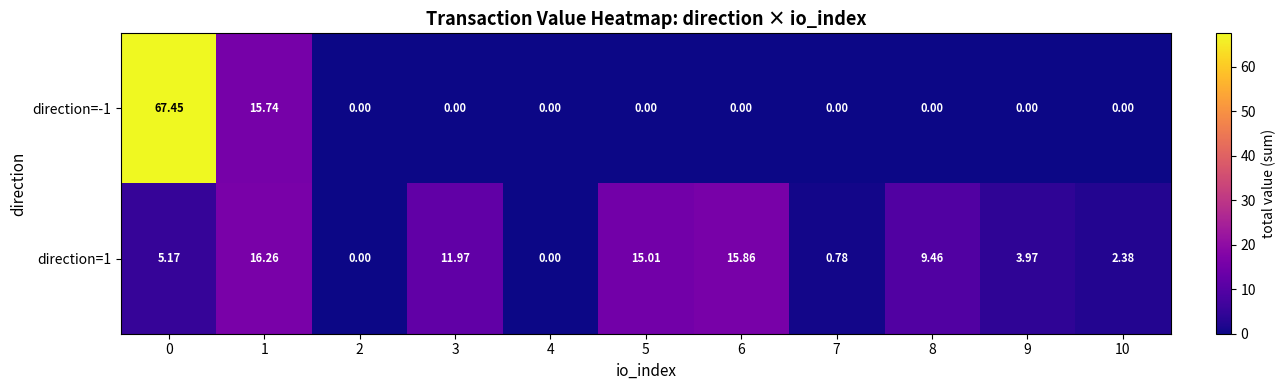

Is the value of direction=1 at 4 greater than the value of direction=-1 at 0?

No